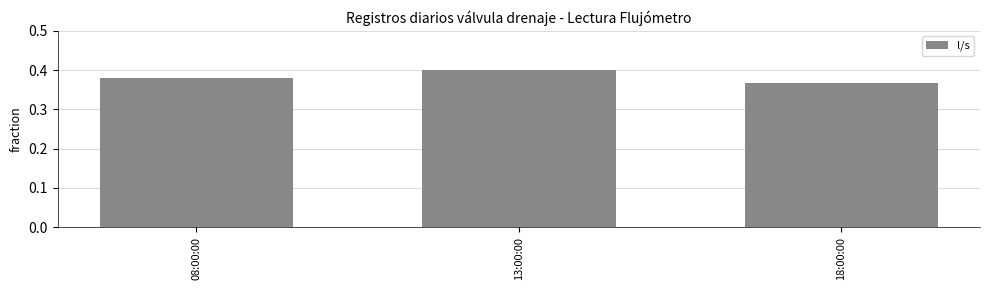

What is the sum of all values?

1.1